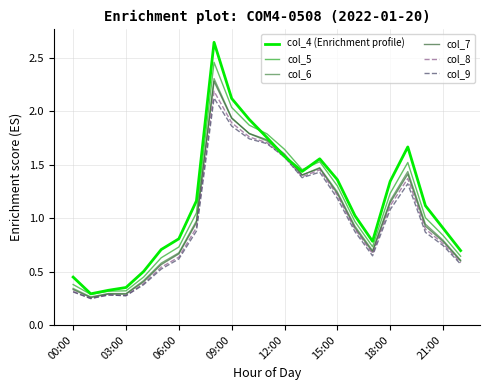

Which series has the widest spread of values?

col_4 (Enrichment profile)